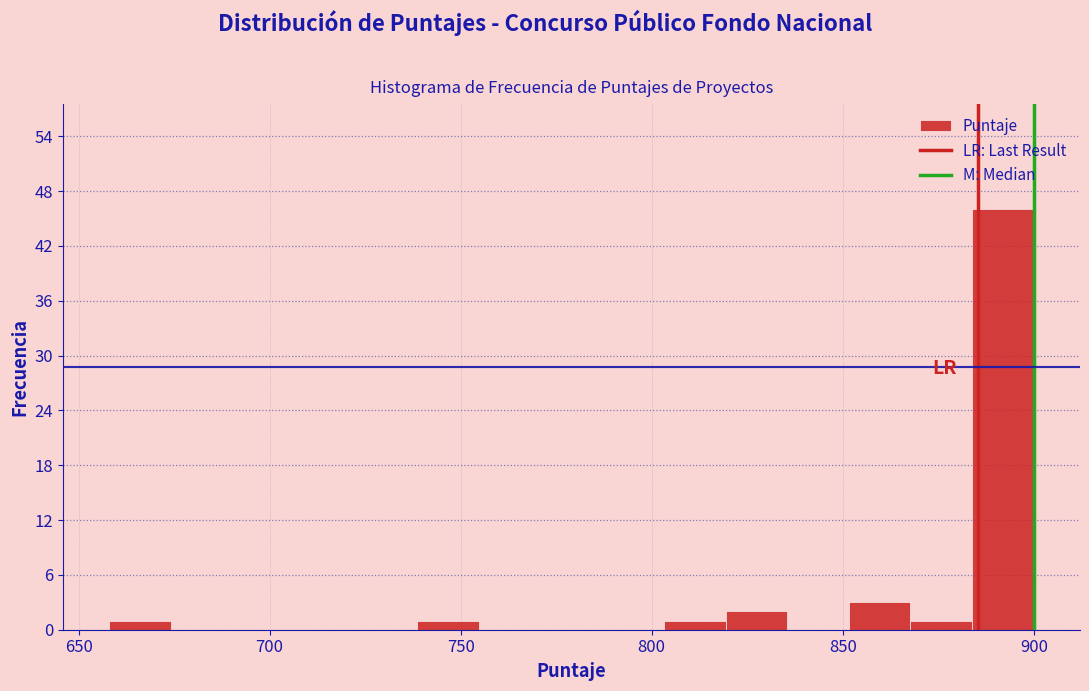

Around what value on the x-axis is the tallest bar? Give the approximate position of its centre, as read against the axis.

890